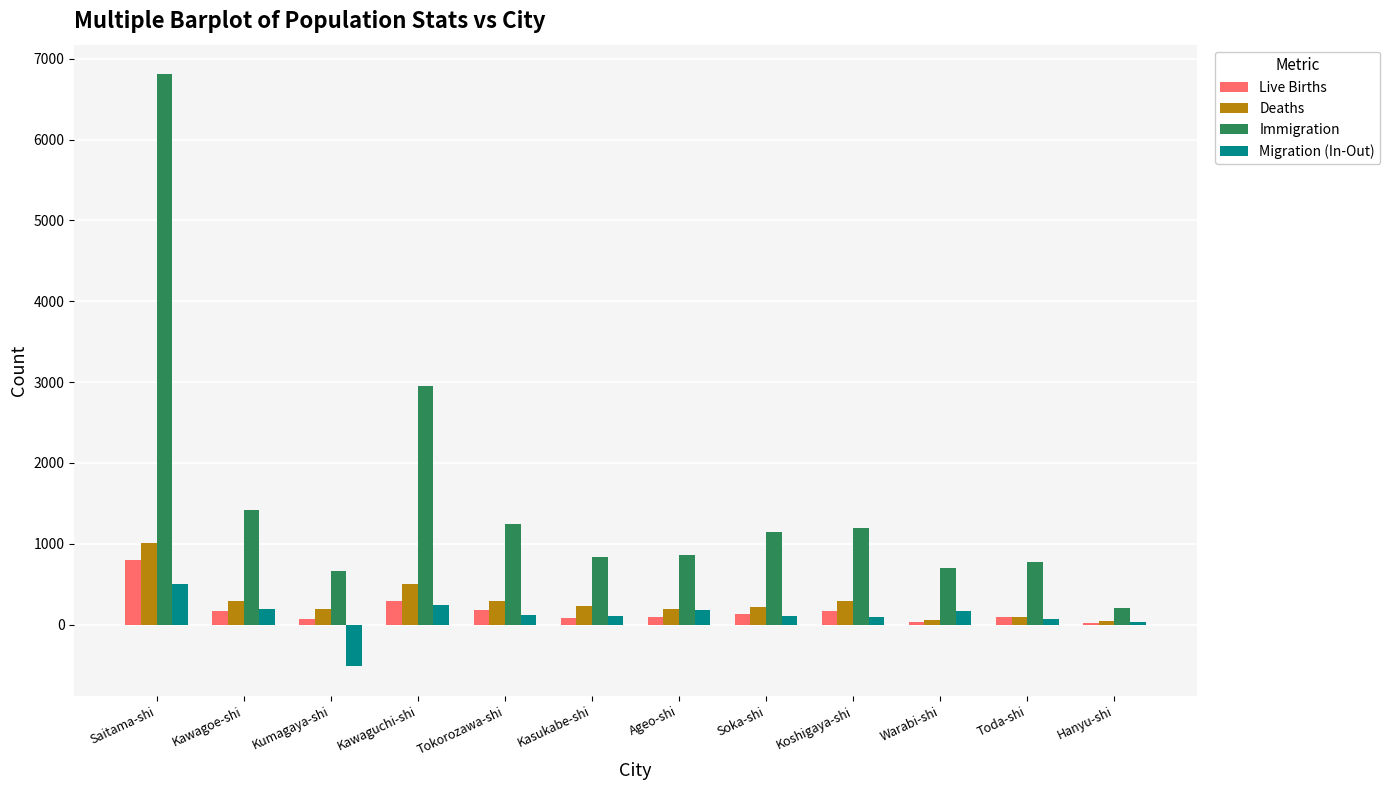

Which series changed the most between Kawagoe-shi and Hanyu-shi?

Immigration